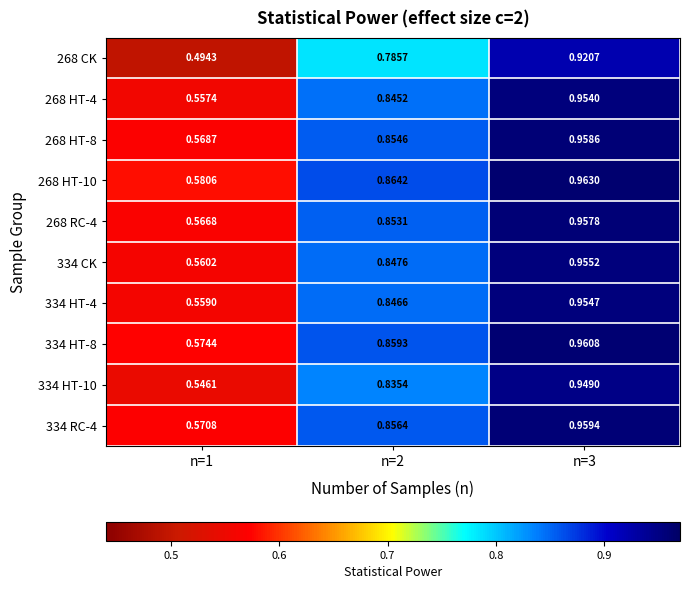

Rank the series at n=1 from lowest to highest value.

268 CK, 334 HT-10, 268 HT-4, 334 HT-4, 334 CK, 268 RC-4, 268 HT-8, 334 RC-4, 334 HT-8, 268 HT-10